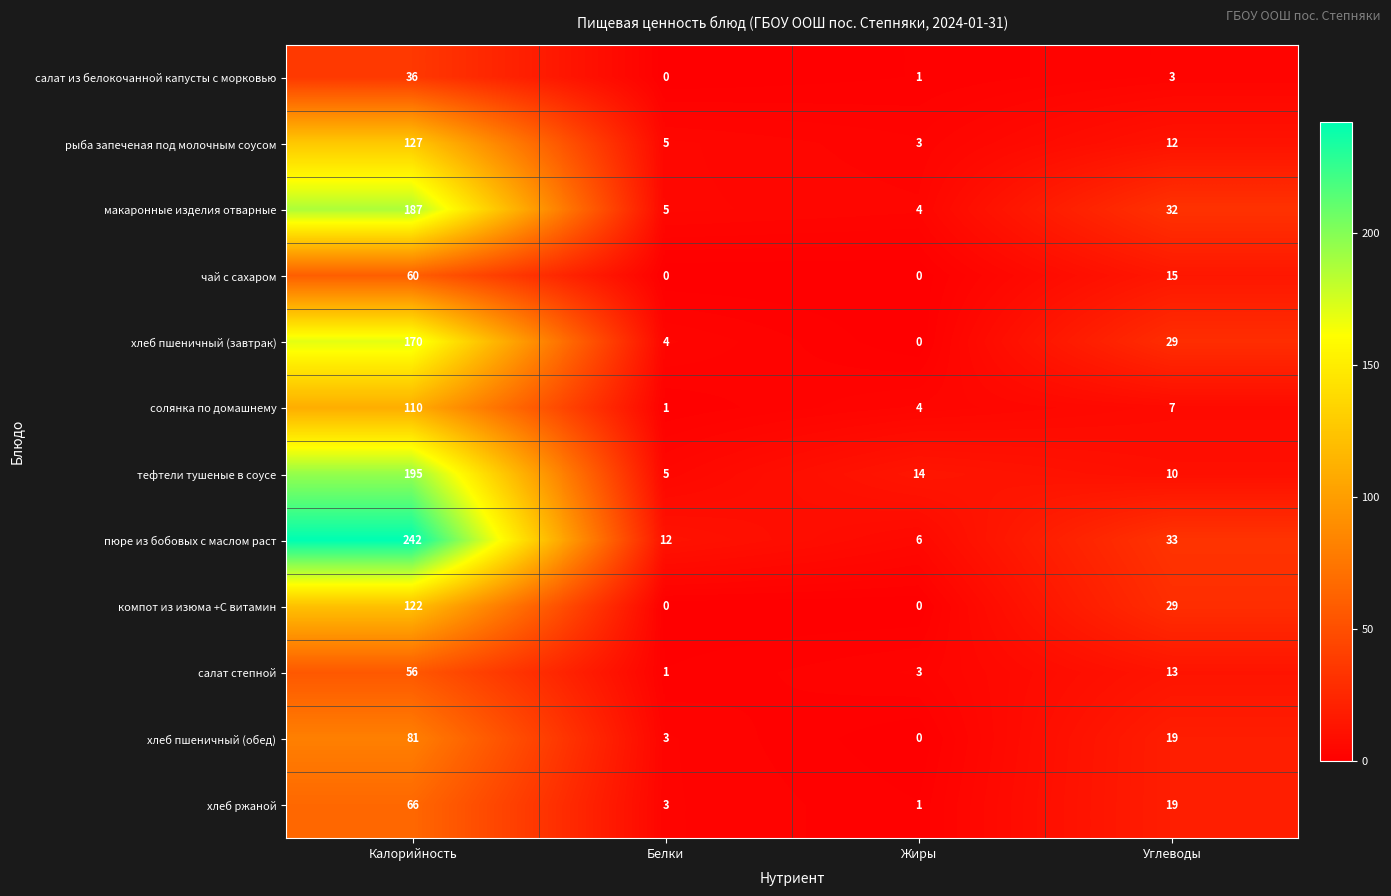

What value does the хлеб пшеничный (завтрак) series have at Углеводы?

29